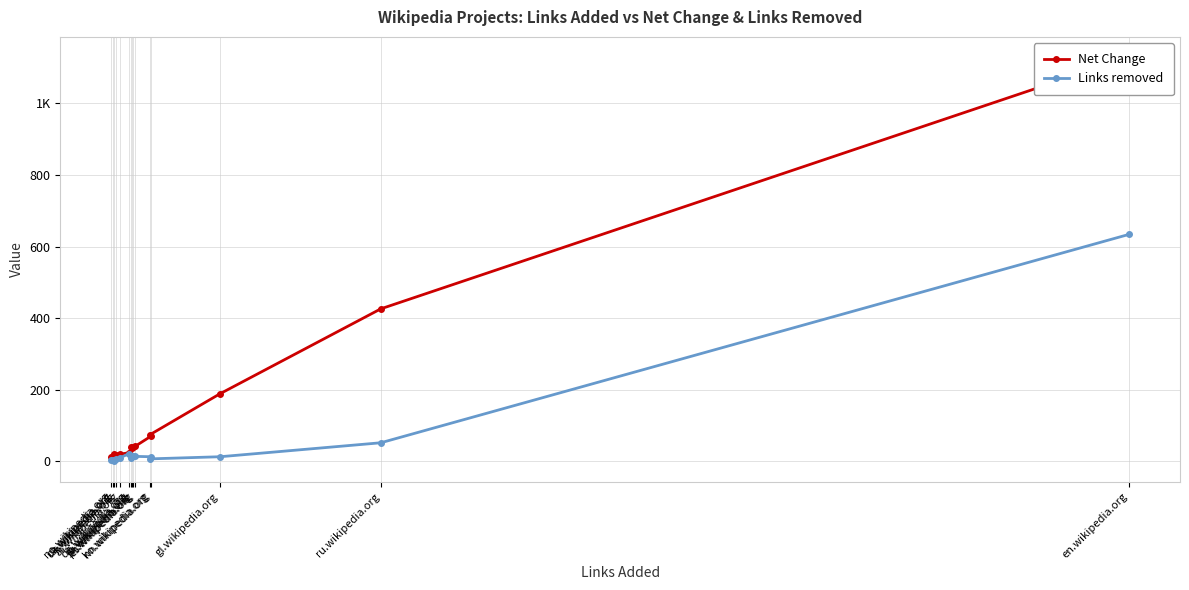

True or false: Links removed and Net Change intersect in this chart.

False